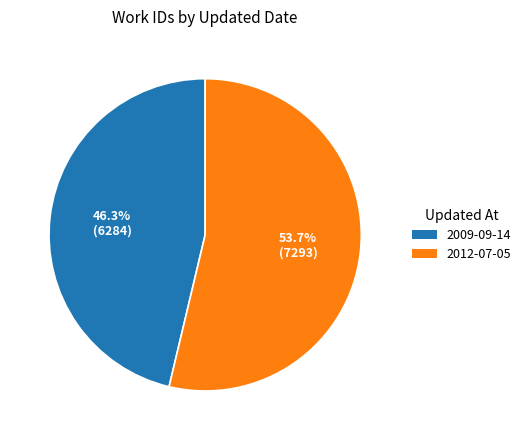

Is there any slice that represents more than half of the pie?

Yes